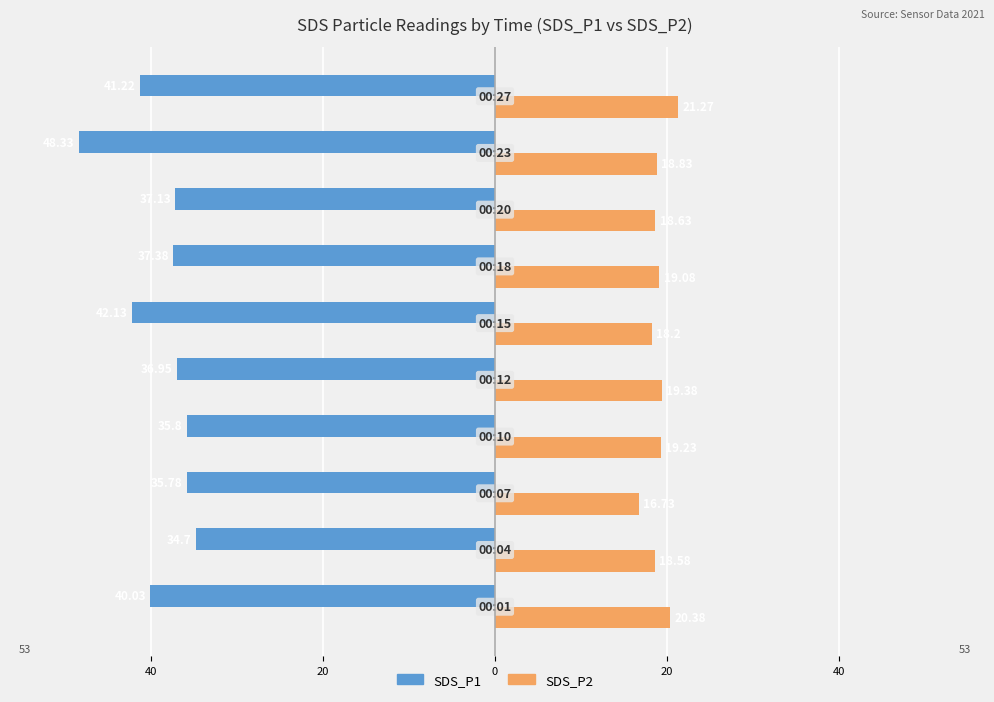

What are all the series names shown in the legend?

SDS_P1, SDS_P2